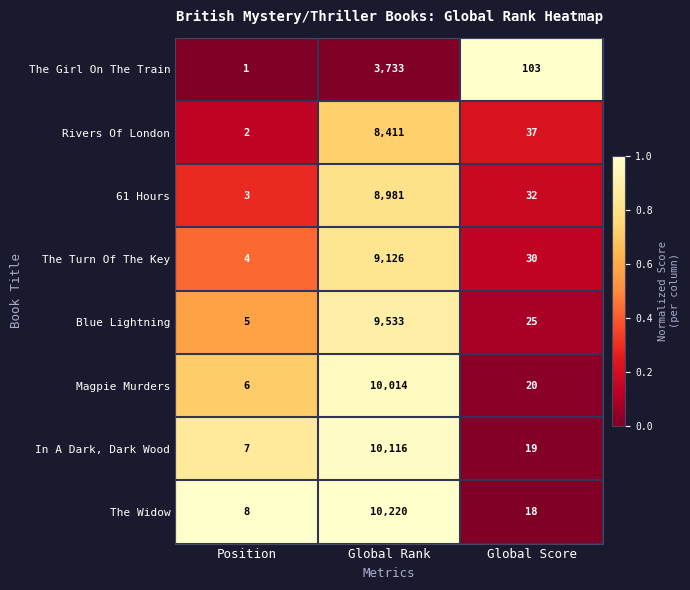

Between Position and Global Score, which series saw the biggest shift?

The Girl On The Train